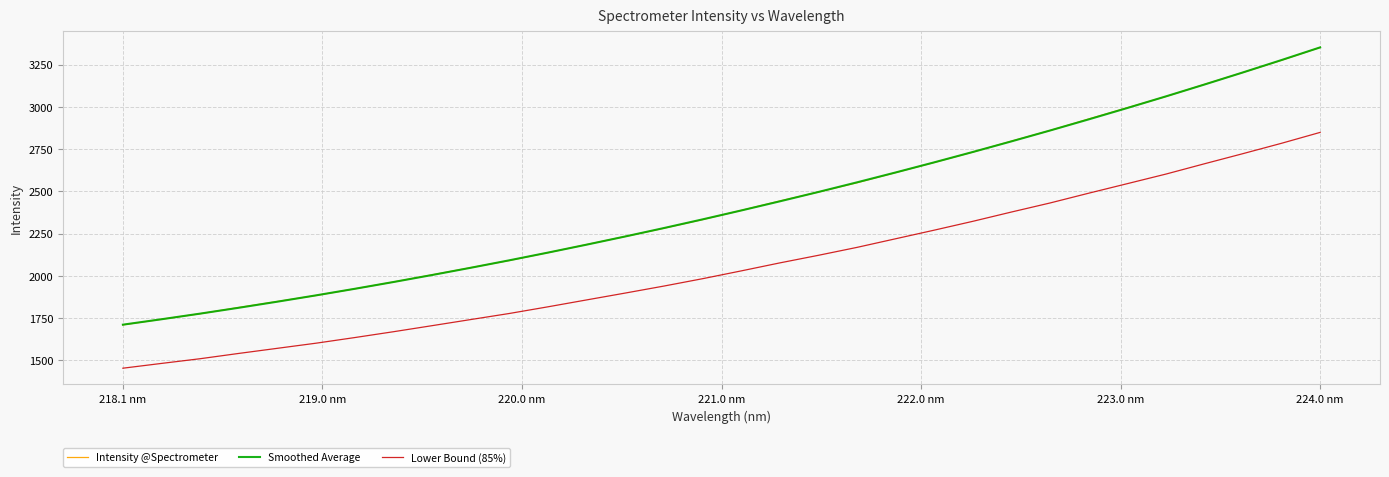

What is the minimum value for Lower Bound (85%)?

1453.1